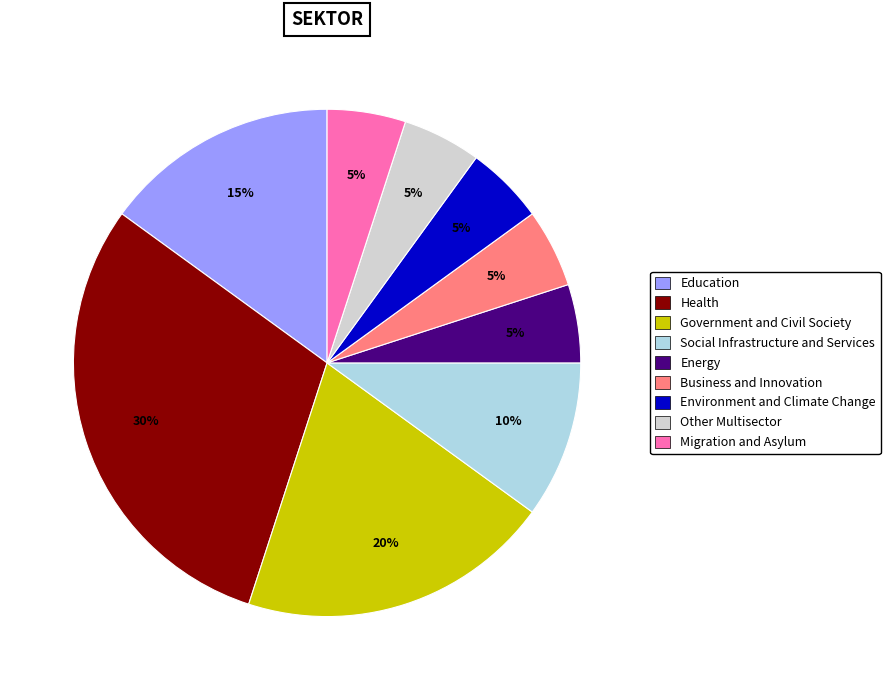

To the nearest percent, what is the average slice percentage?

11%